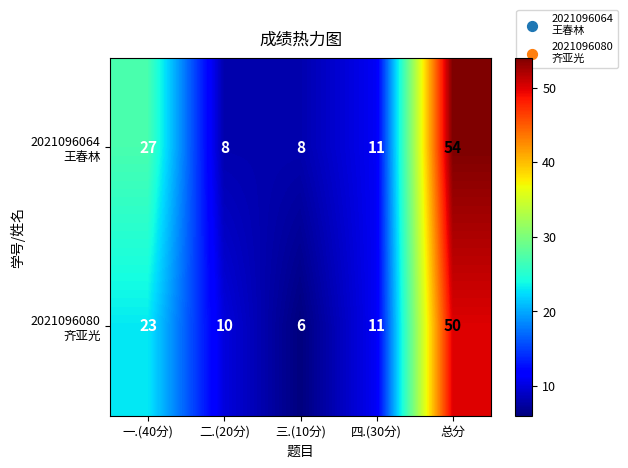

At which category is the sum across all series the highest?

总分